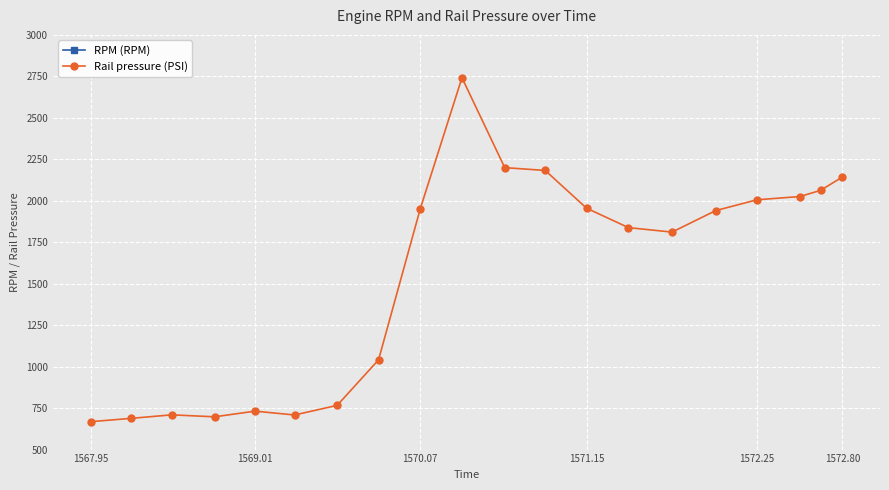

What is the maximum value for Rail pressure (PSI)?

2741.6